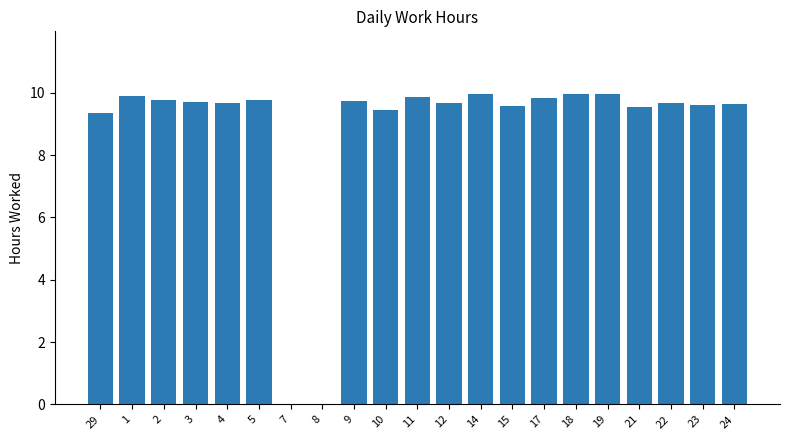

Between 19 and 21, which is larger?

19